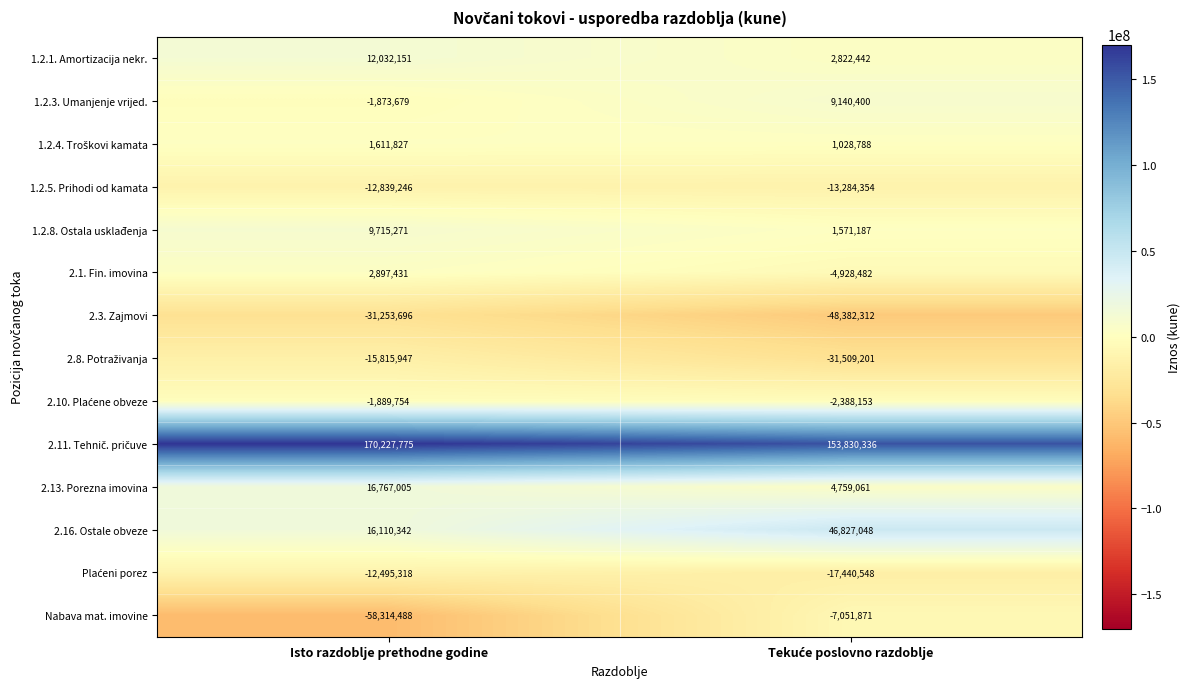

True or false: 2.13. Porezna imovina has a value of 16767005 at Isto razdoblje prethodne godine.

True